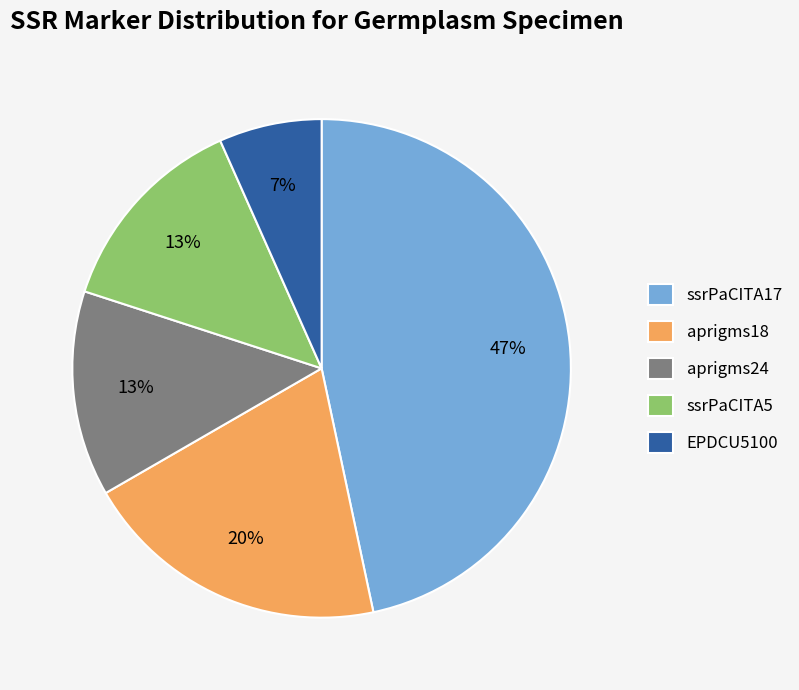

Does ssrPaCITA17 account for over 50% of the chart?

No